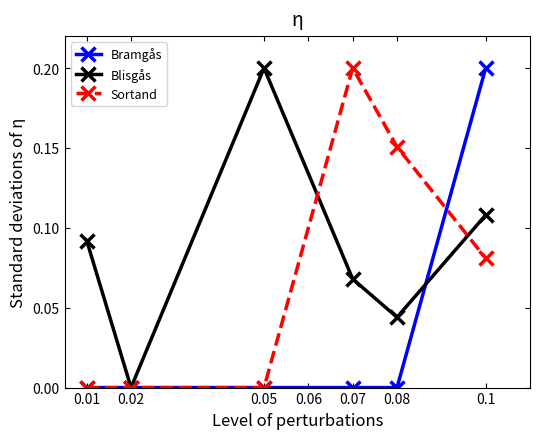

How many data points does each series have?

6